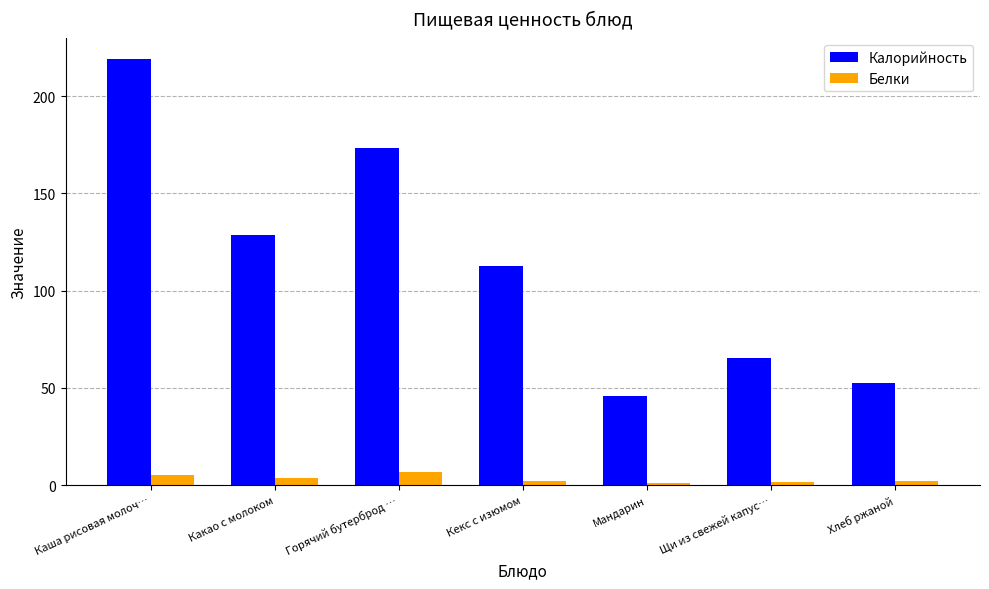

Is it true that Белки equals 5.1 at Каша рисовая молоч…?

True